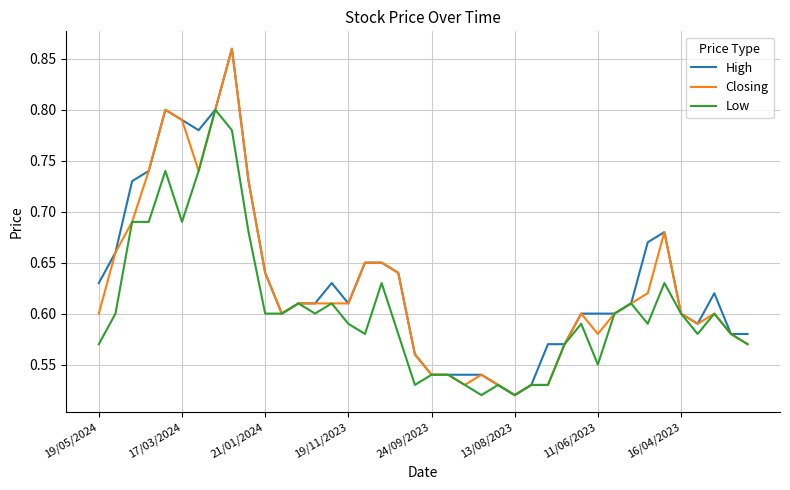

What are all the series names shown in the legend?

High, Closing, Low